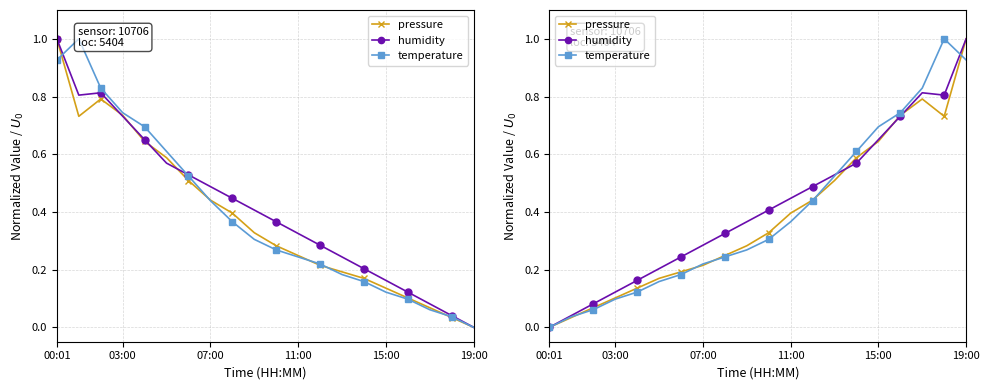

At which category does temperature reach its first local peak?

18